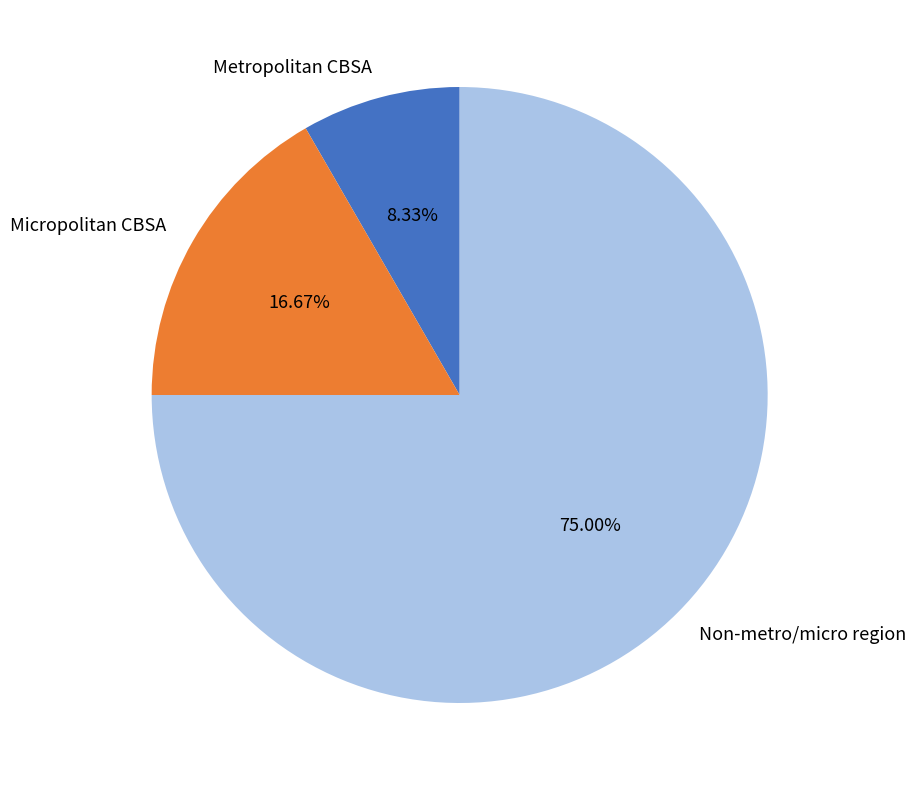

To the nearest percent, what portion does Micropolitan CBSA represent?

17%